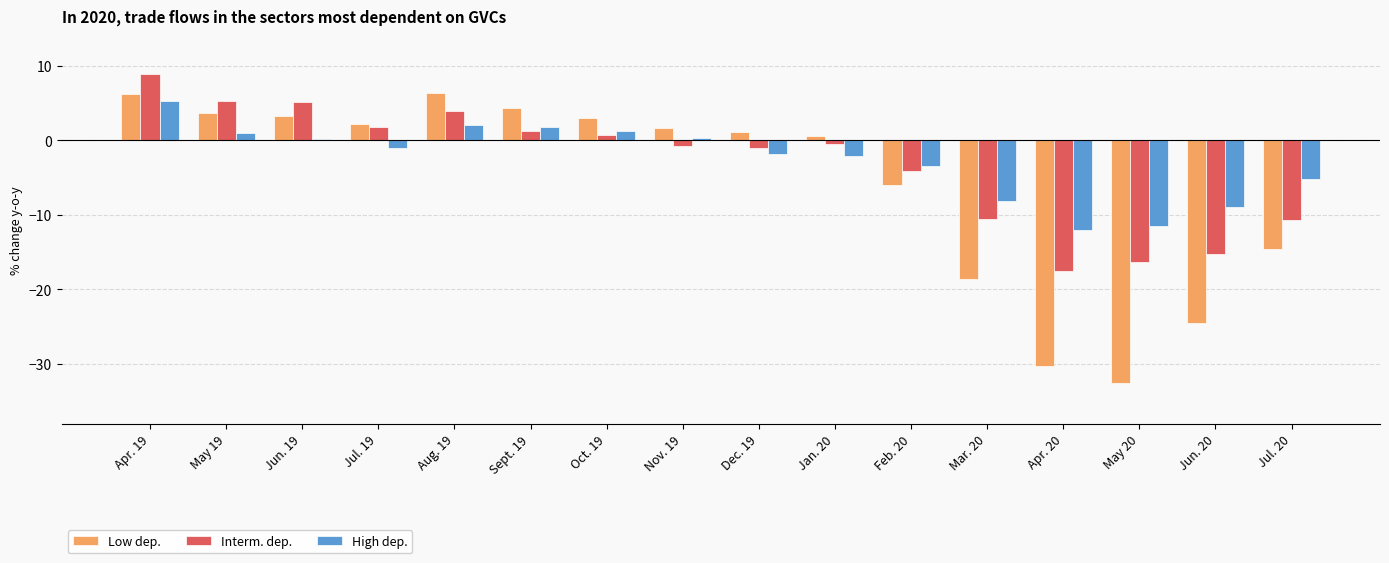

How many bars are there in each group?

3